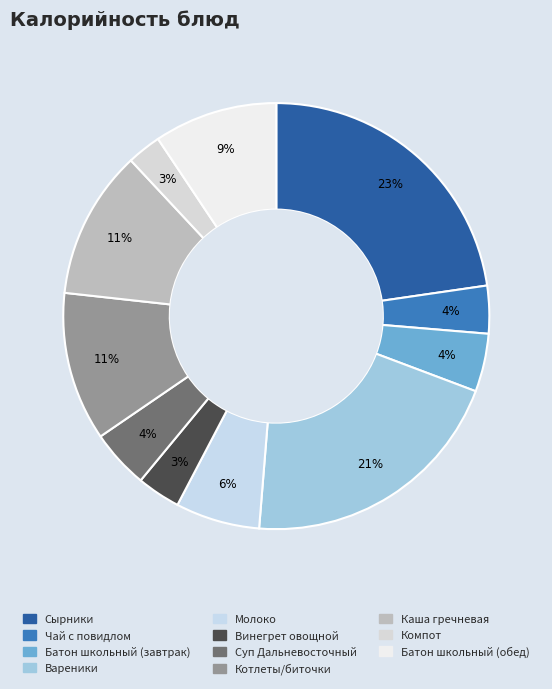

The Компот slice represents 14% of the pie. True or false?

False